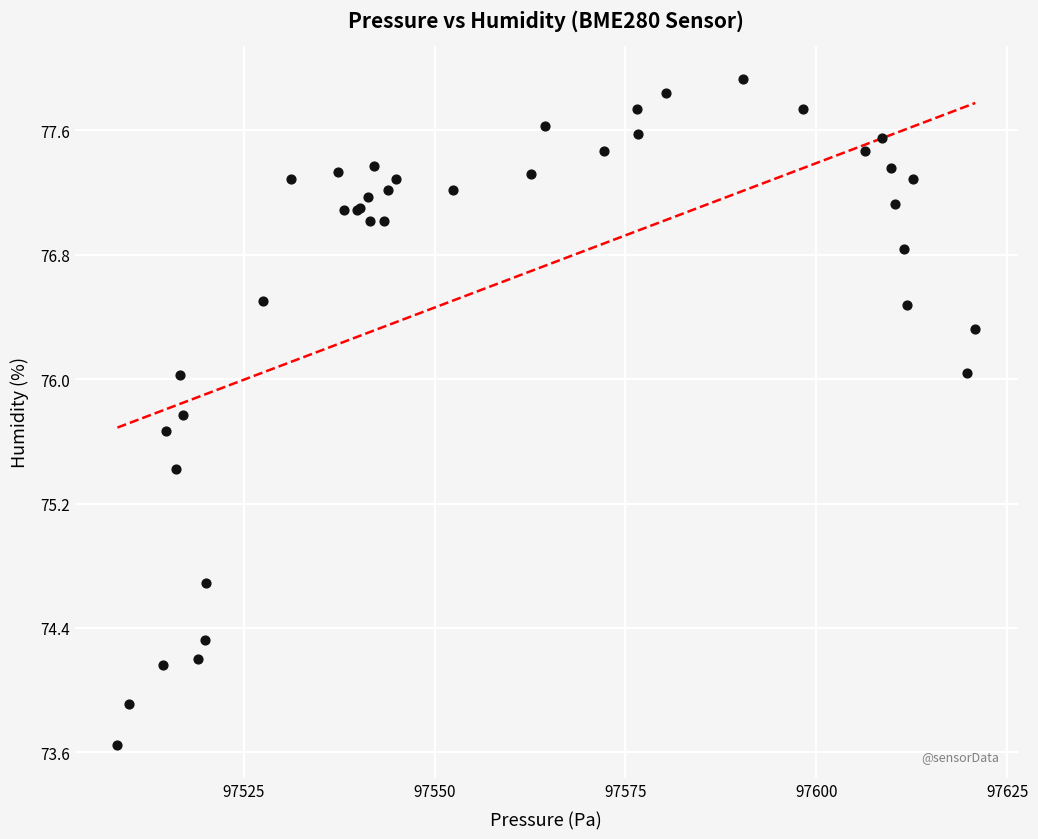

What Y value in the scatter plot is closest to 75?

74.7